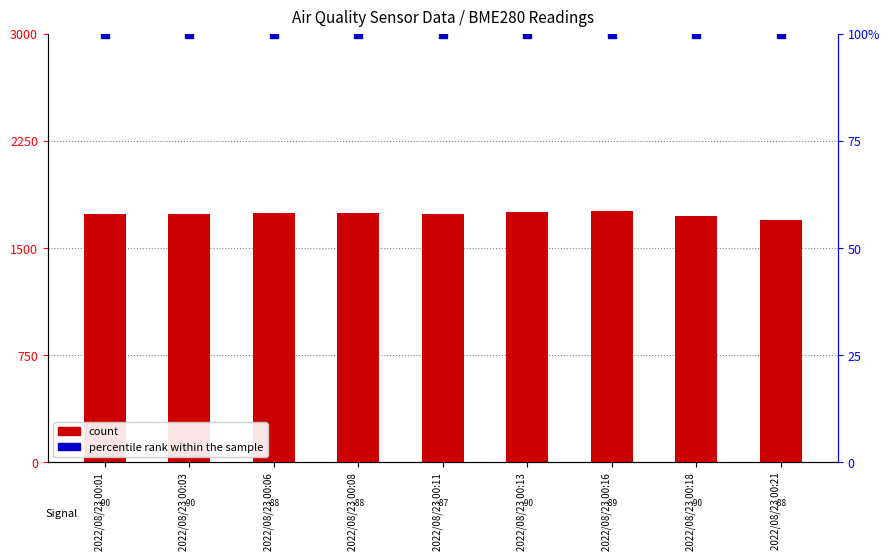

At how many categories does at least one series exceed 1128?

9